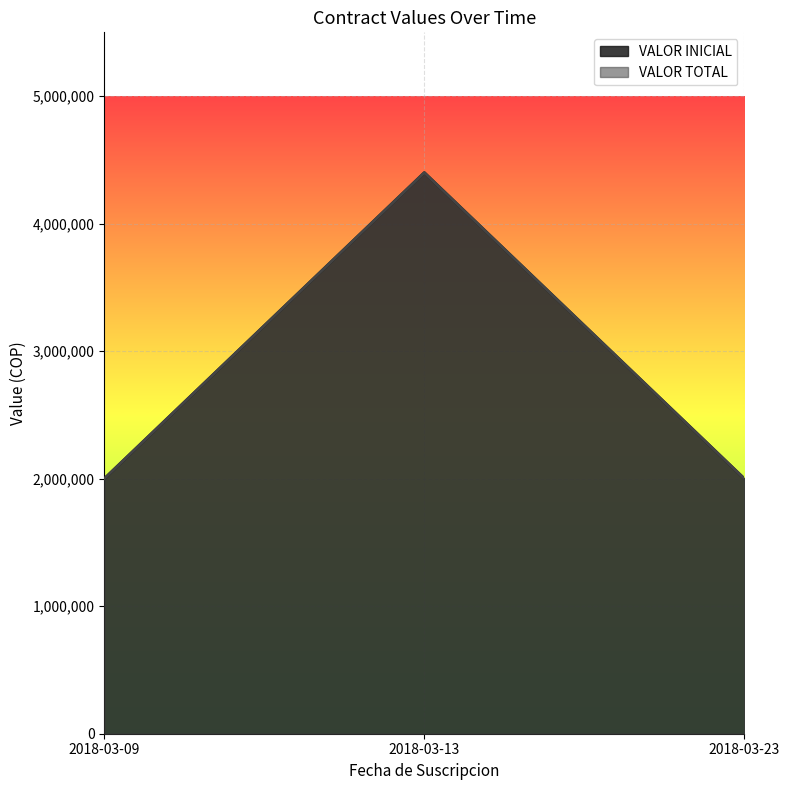

What is the approximate value of VALOR TOTAL at 2018-03-23?

2000000